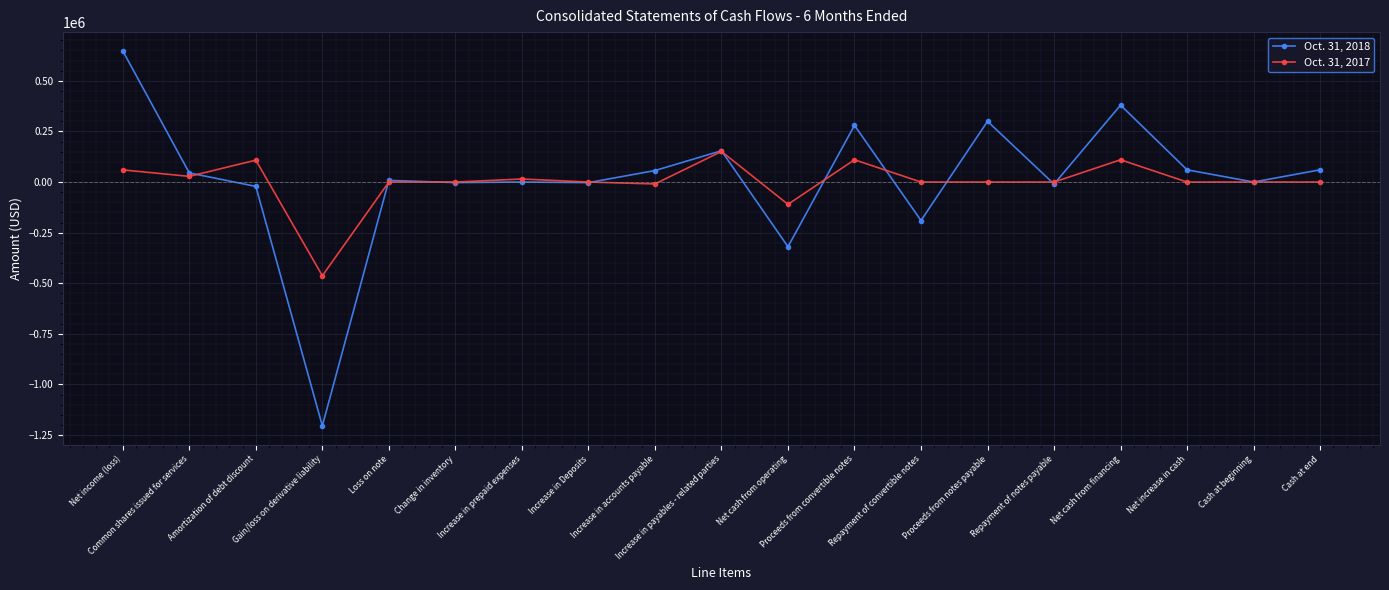

What is the value of the Oct. 31, 2018 point at the 10th from the left?

154531